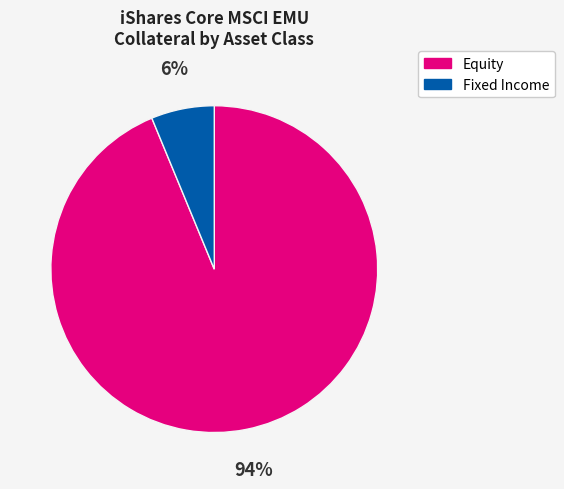

How many slices are in this pie chart?

2